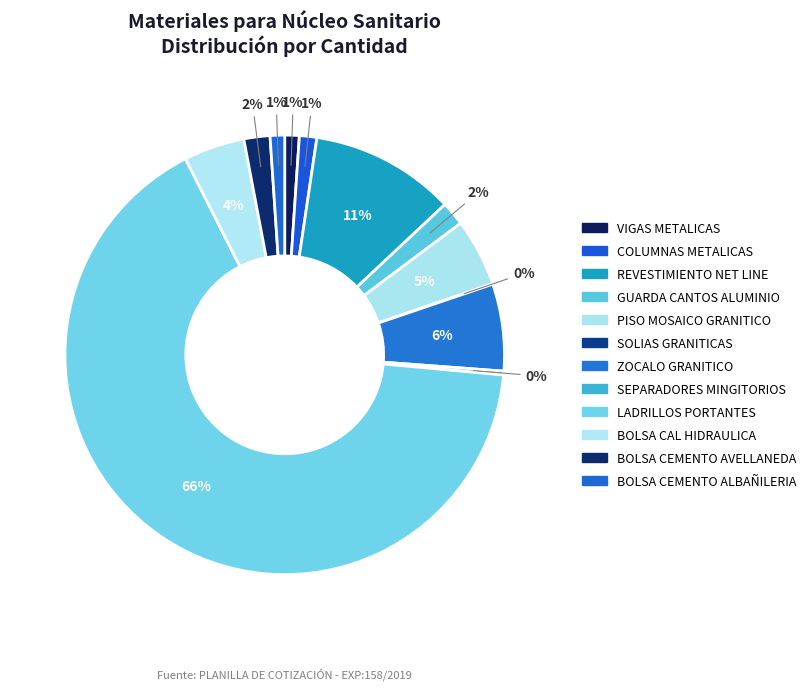

Which slice is the smallest?

SOLIAS GRANITICAS